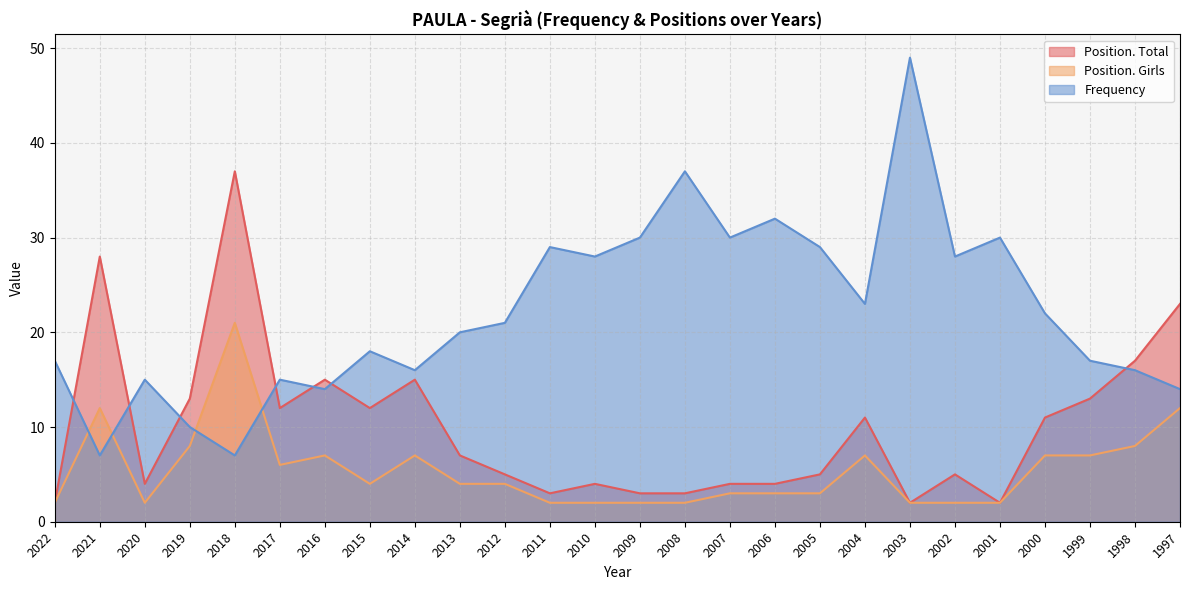

Rank the series by their maximum value, from highest to lowest.

Frequency, Position. Total, Position. Girls